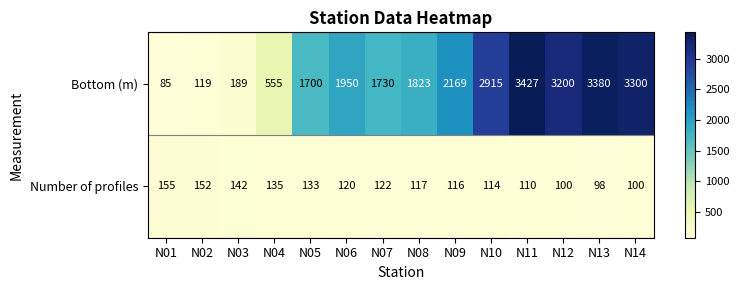

Rank the series at N04 from highest to lowest value.

Bottom (m), Number of profiles